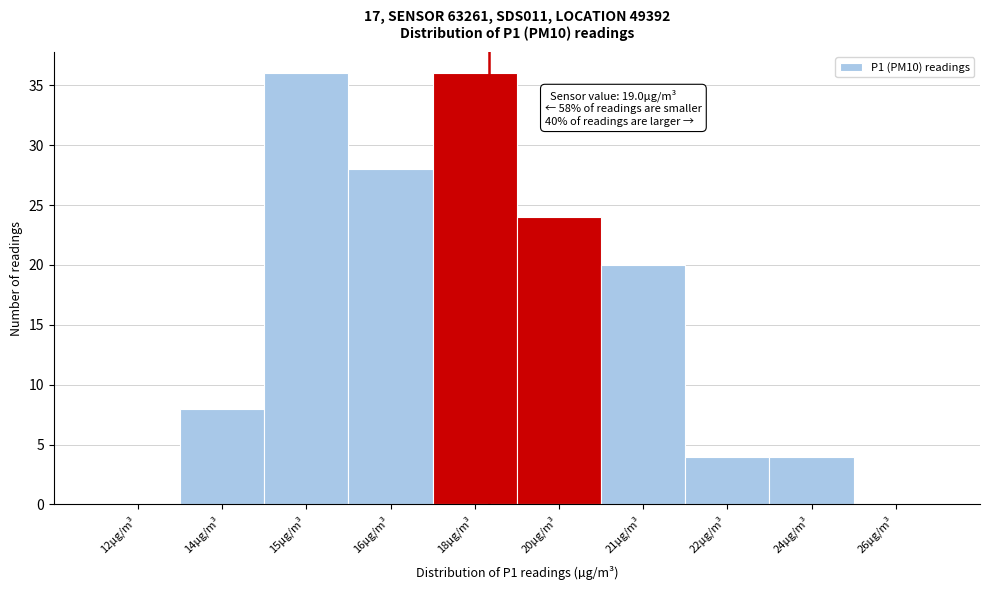

Reading left to right, transcribe all the data shown in this chart.

12µg/m³=0	14µg/m³=8	15µg/m³=36	16µg/m³=28	18µg/m³=36	20µg/m³=24	21µg/m³=20	22µg/m³=4	24µg/m³=4	26µg/m³=0